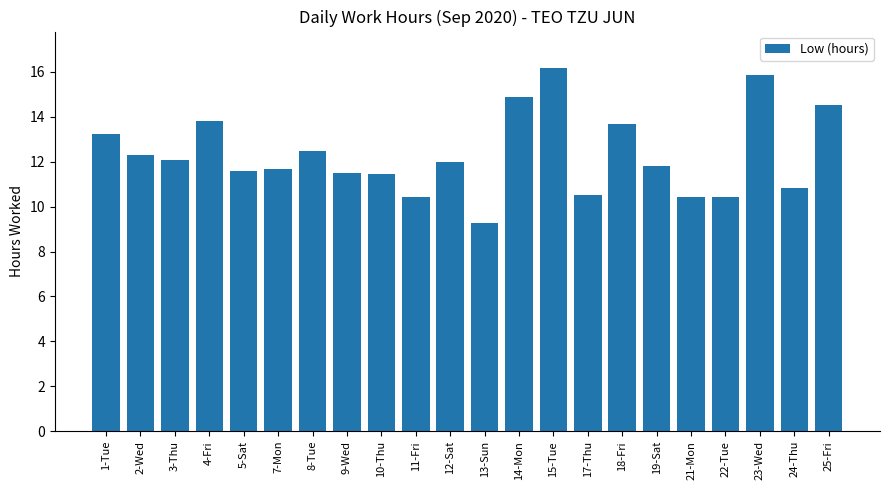

True or false: the data shows 20.4 at 19-Sat.

False